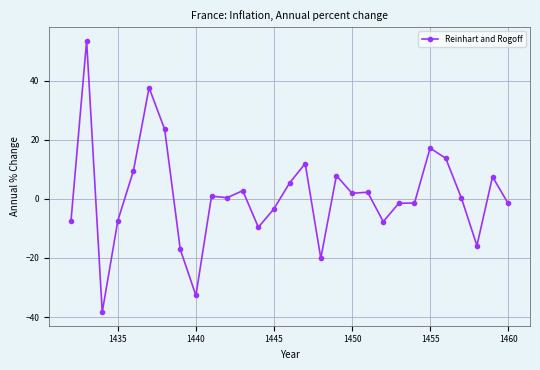

How many categories are shown in the chart?

29